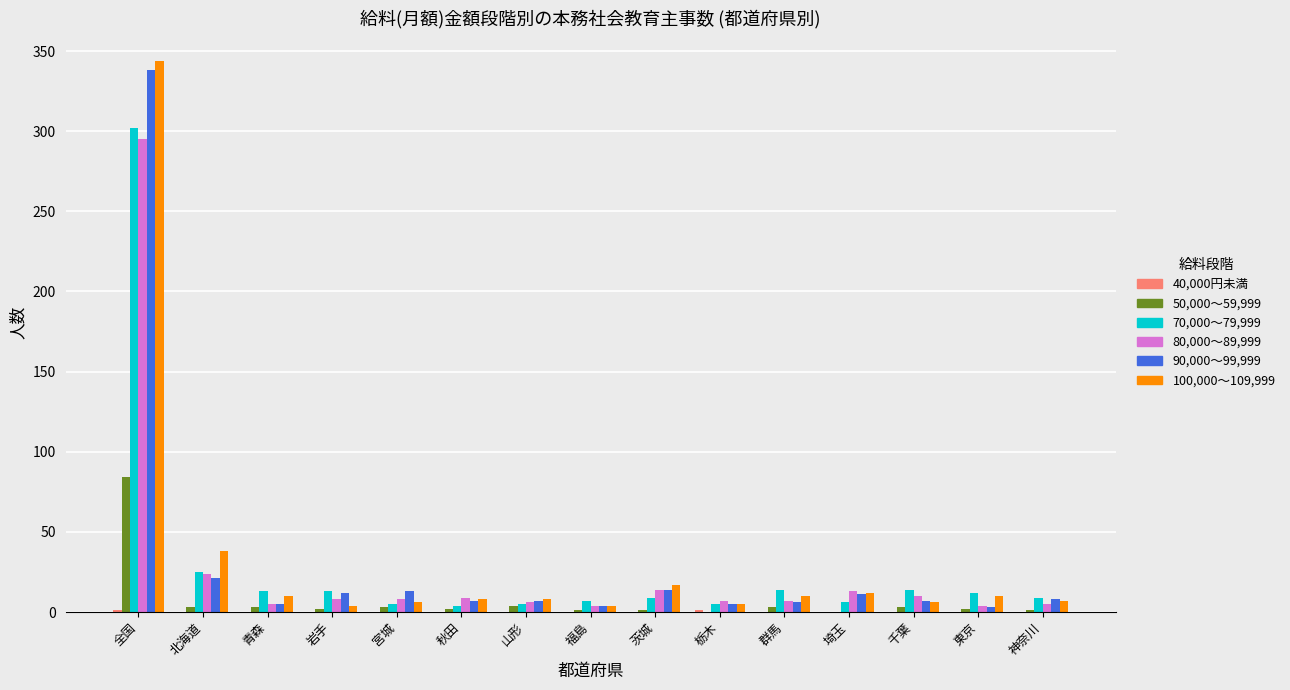

Which category has the highest value across all series?

全国